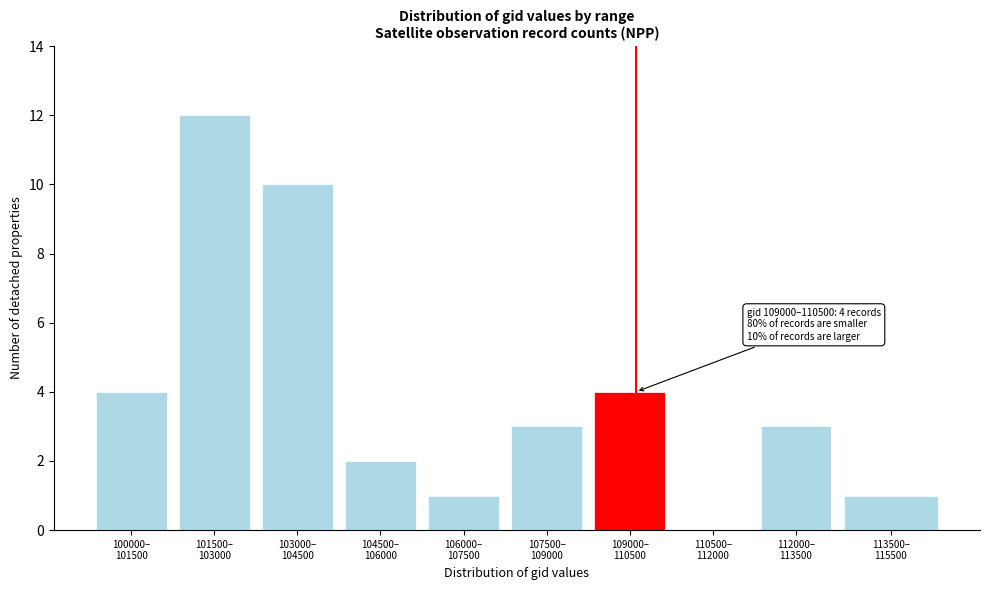

What is the sum of all values?

40